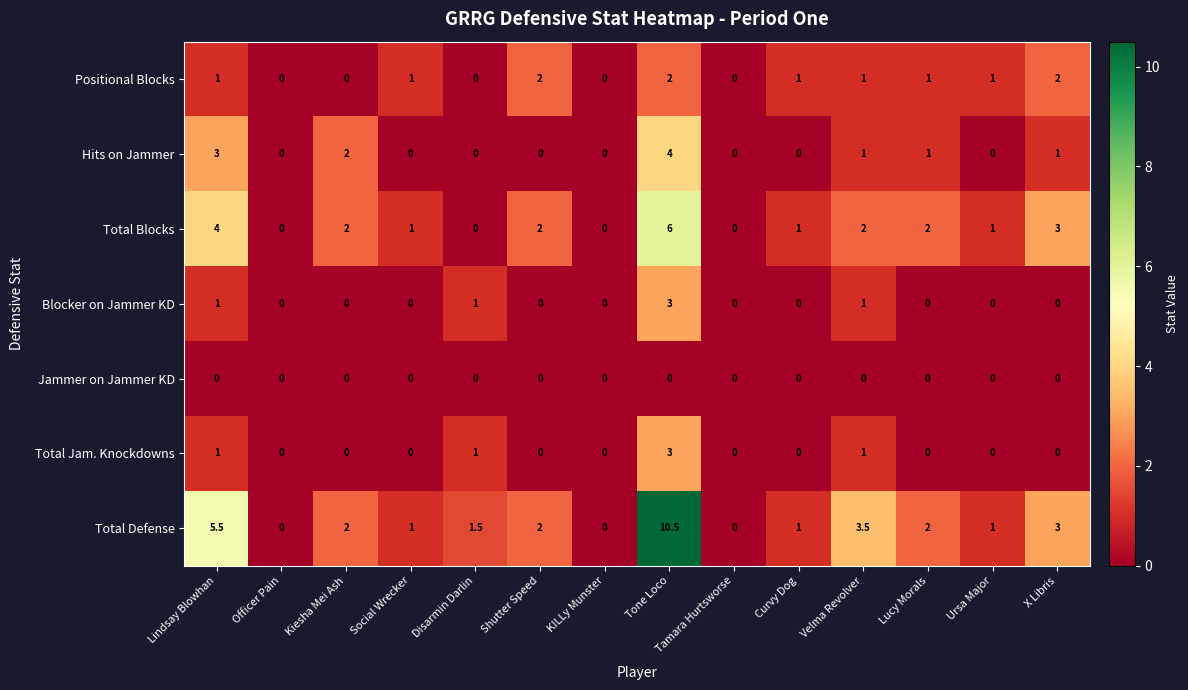

What is the average value of the Total Jam. Knockdowns series?

0.4